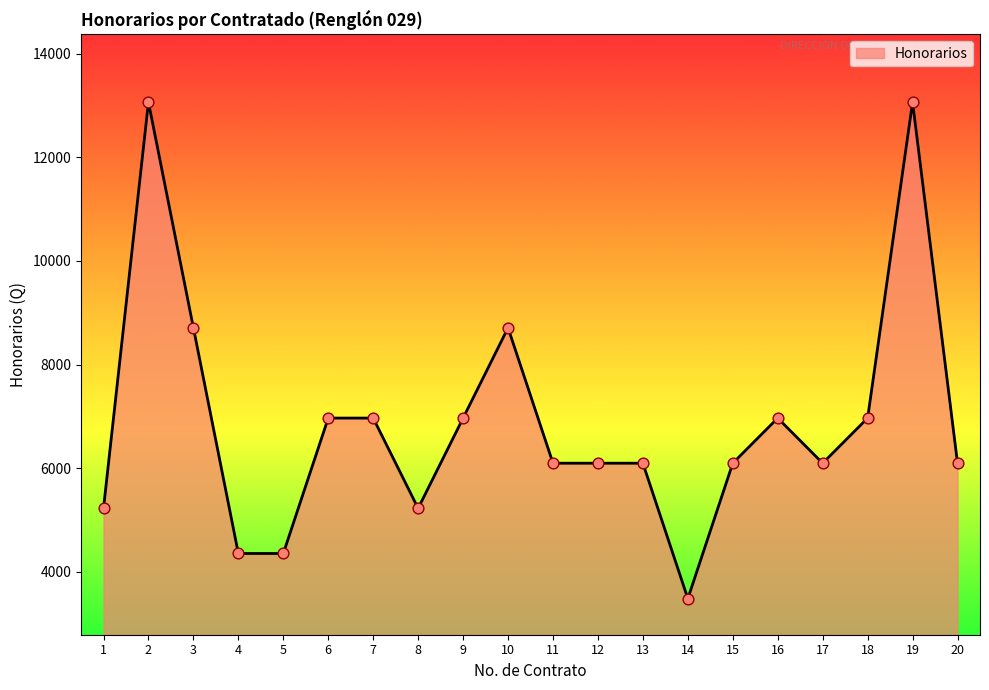

What is the change in value from 4 to 20?

+1741.9